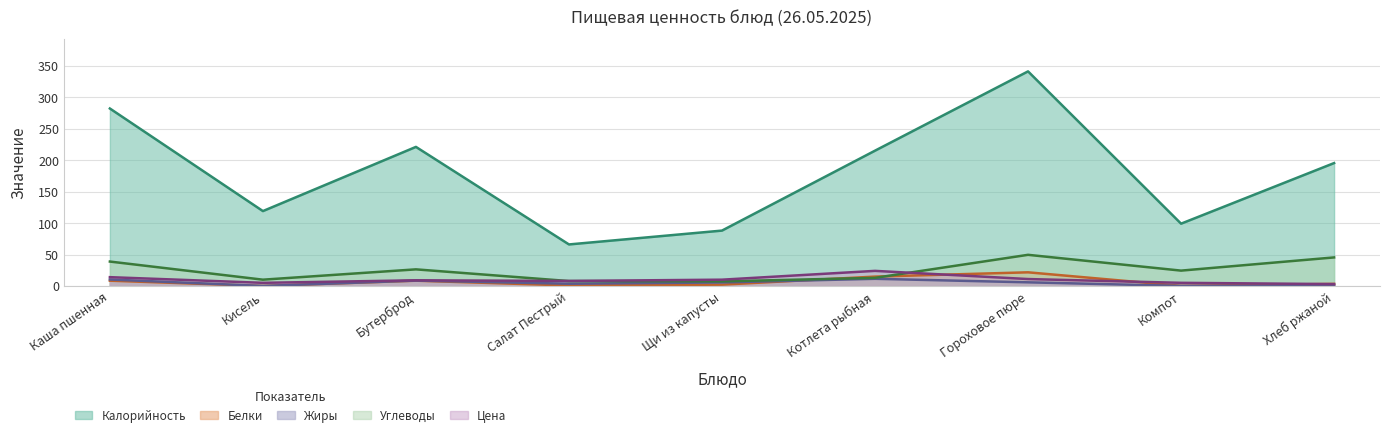

True or false: Калорийность has more than 0 interior local peaks.

True